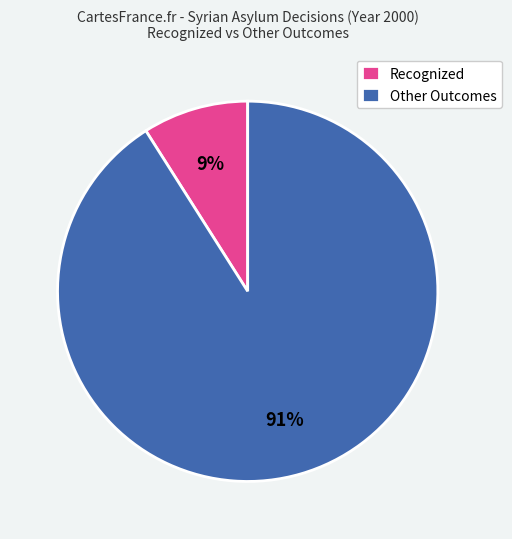

How many segments does this pie chart have?

2